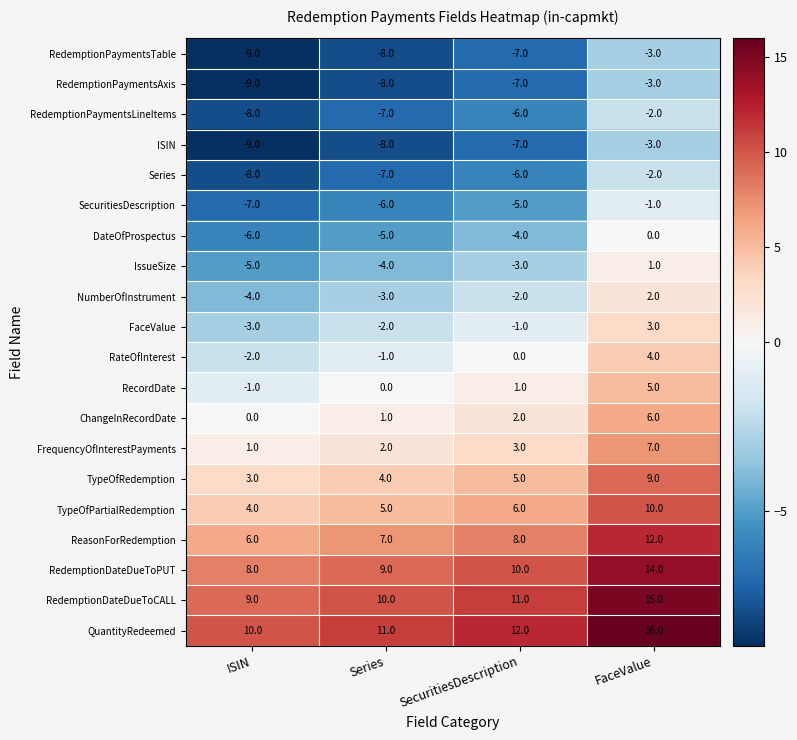

How many series are shown in this chart?

20